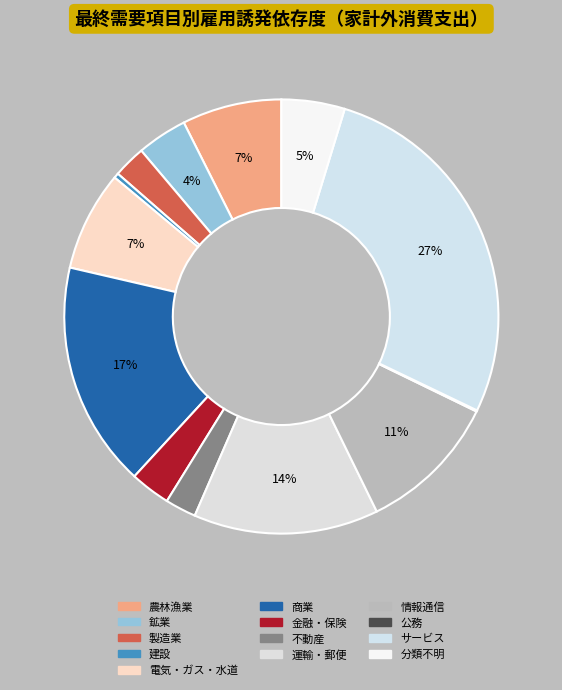

Do 農林漁業 and 金融・保険 together represent more than half of the pie?

No